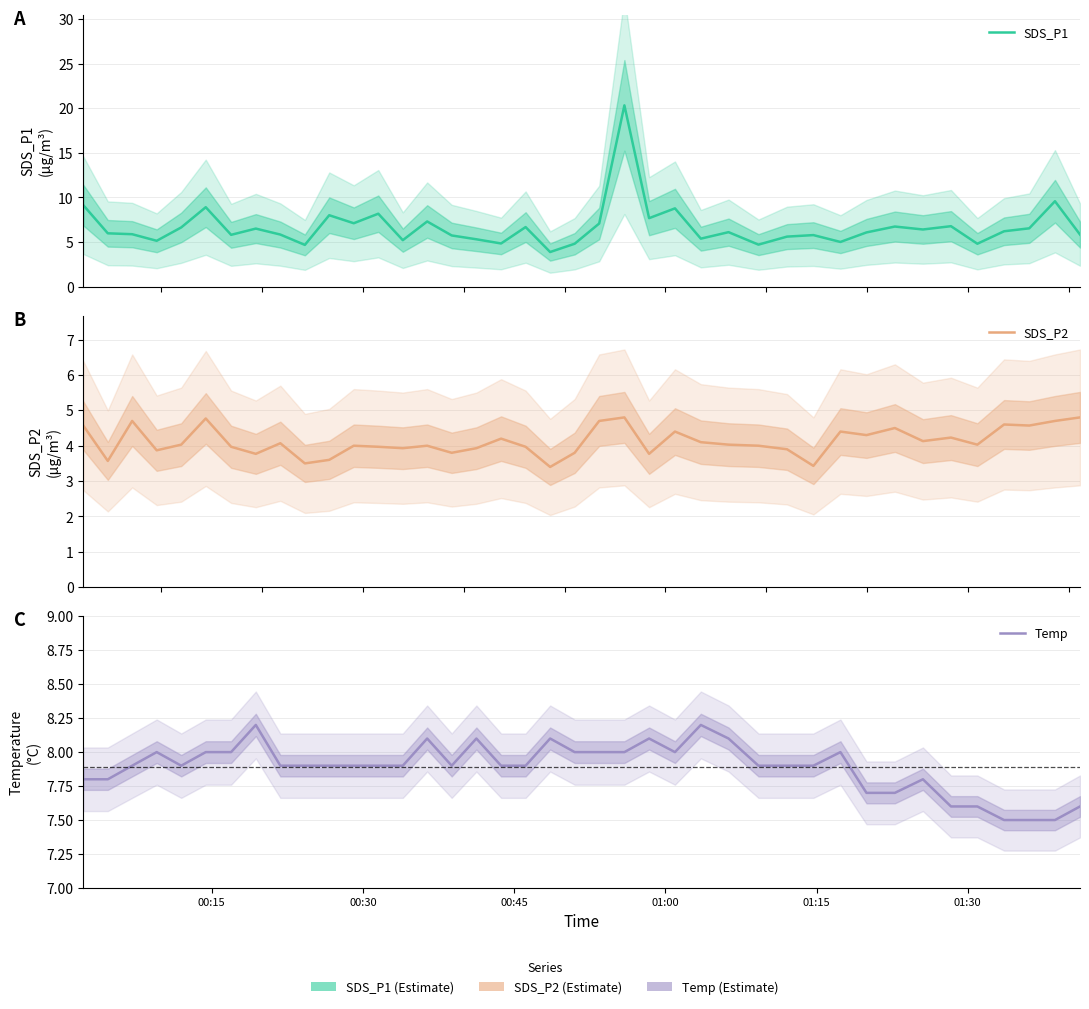

True or false: SDS_P1 has more than 1 interior local peaks.

True